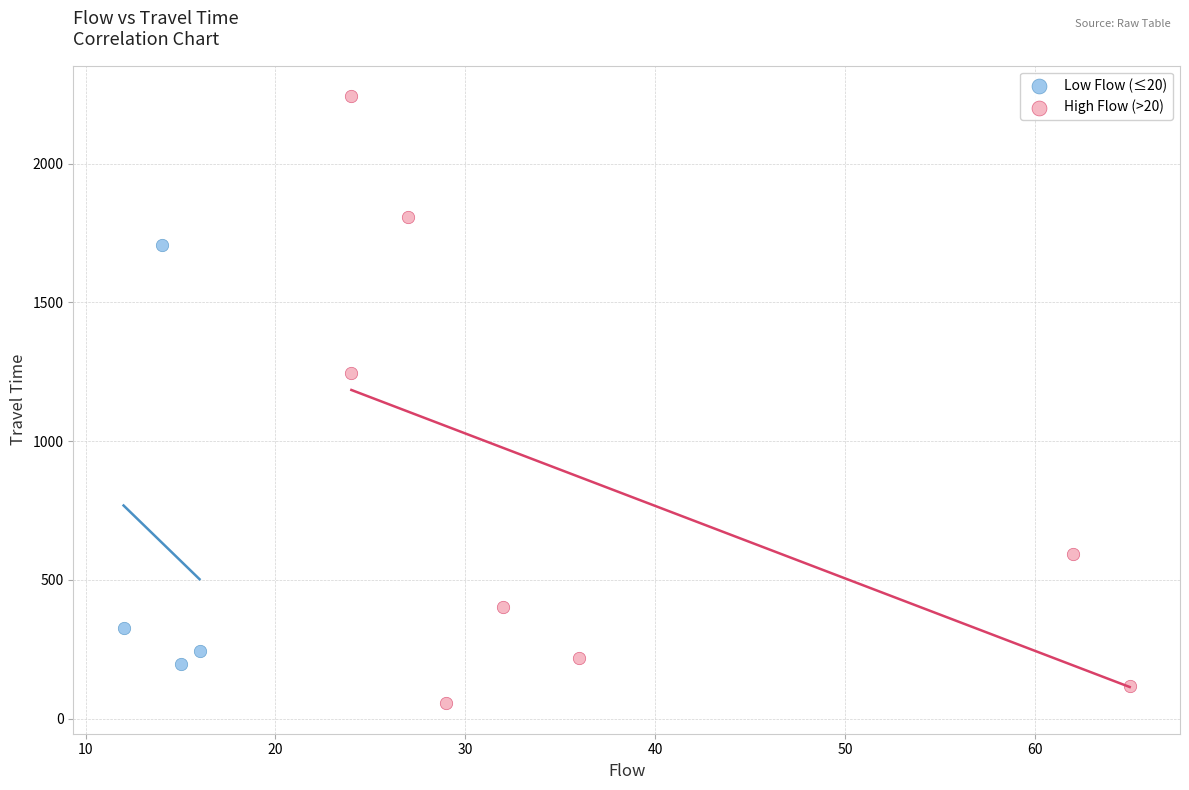

What are all the series names shown in the legend?

Low Flow (≤20), High Flow (>20)